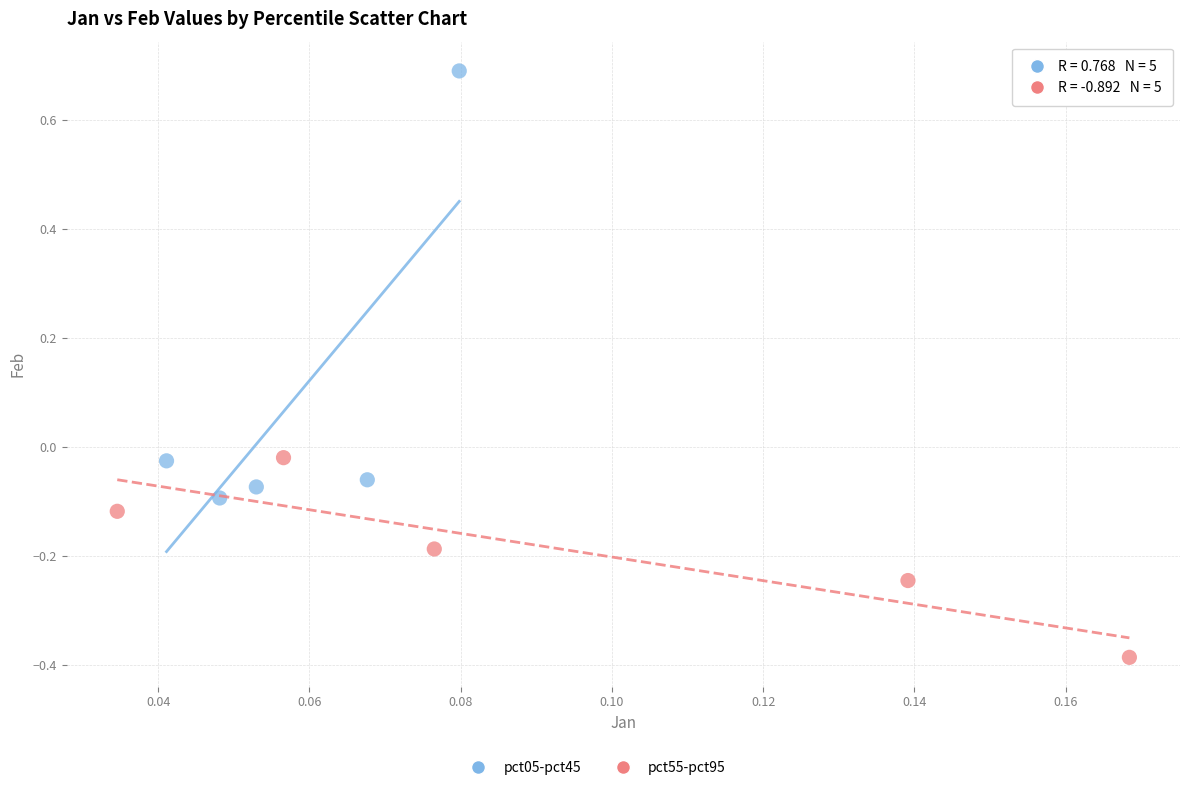

Which series reaches the minimum Y coordinate?

pct55-pct95